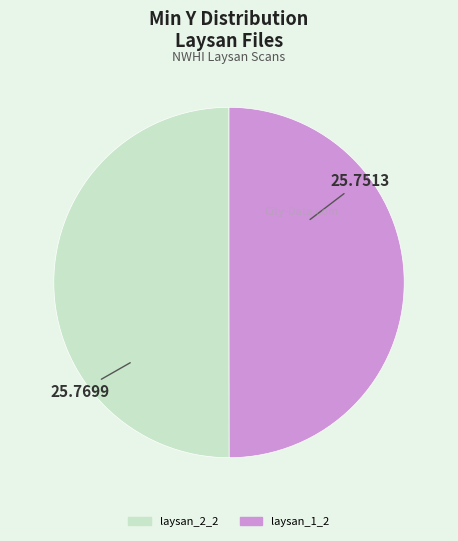

Is the sum of laysan_2_2 and laysan_1_2 greater than half?

Yes